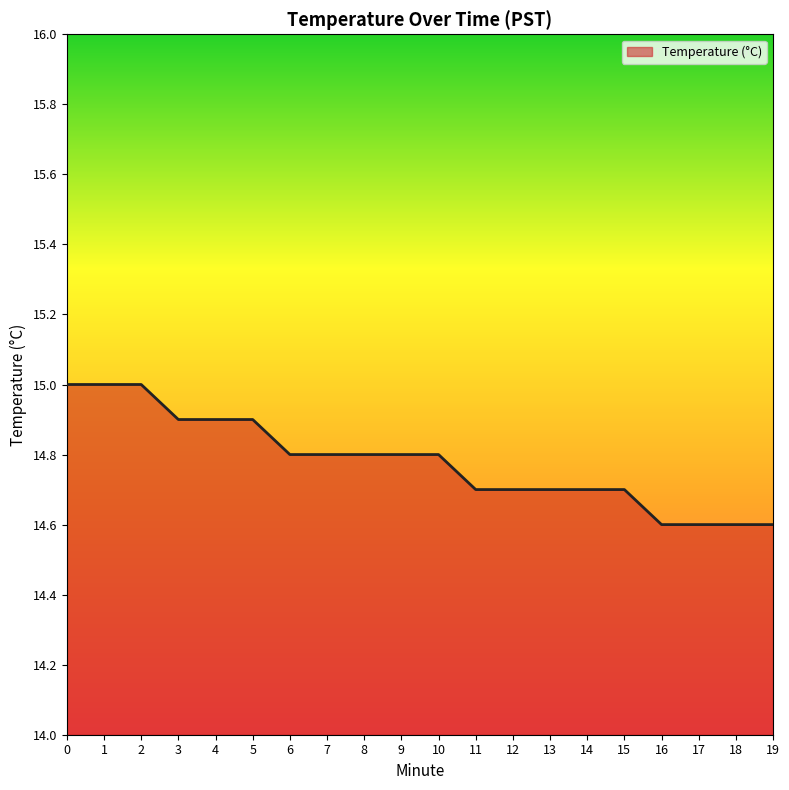

The chart shows a value of 14.7 at 13. True or false?

True